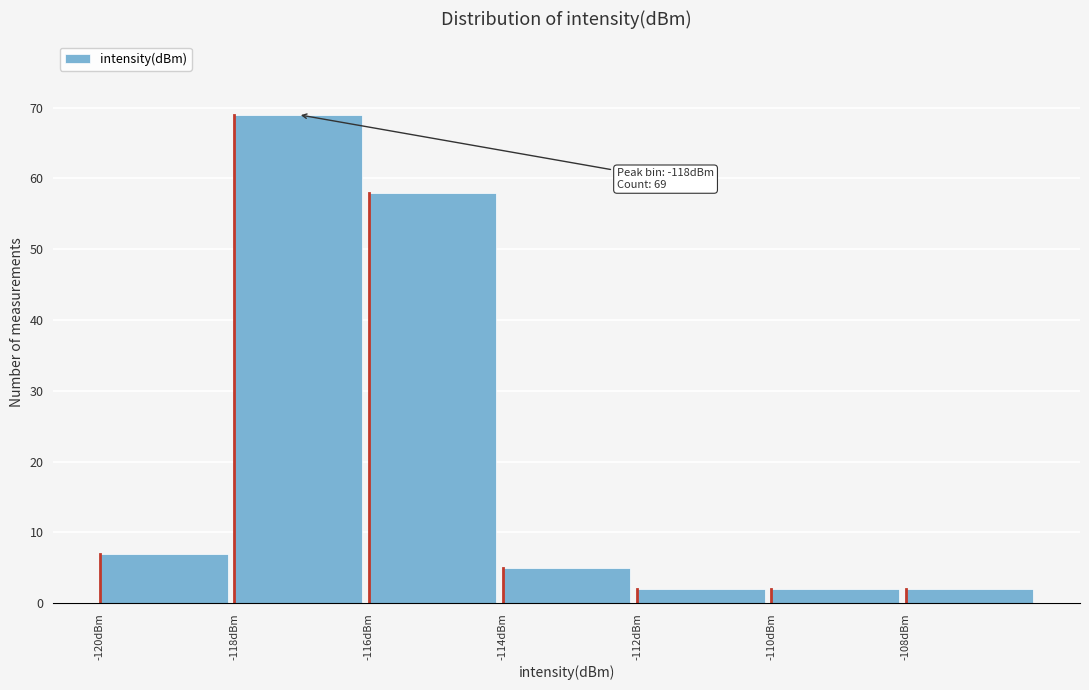

Which range on the x-axis has the tallest bar?

-118 to -116